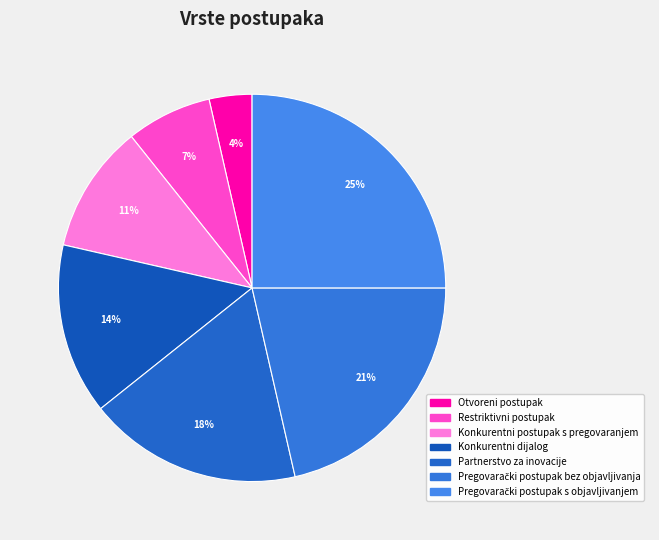

To the nearest percent, what is the difference between the Partnerstvo za inovacije and Konkurentni postupak s pregovaranjem slice percentages?

7%